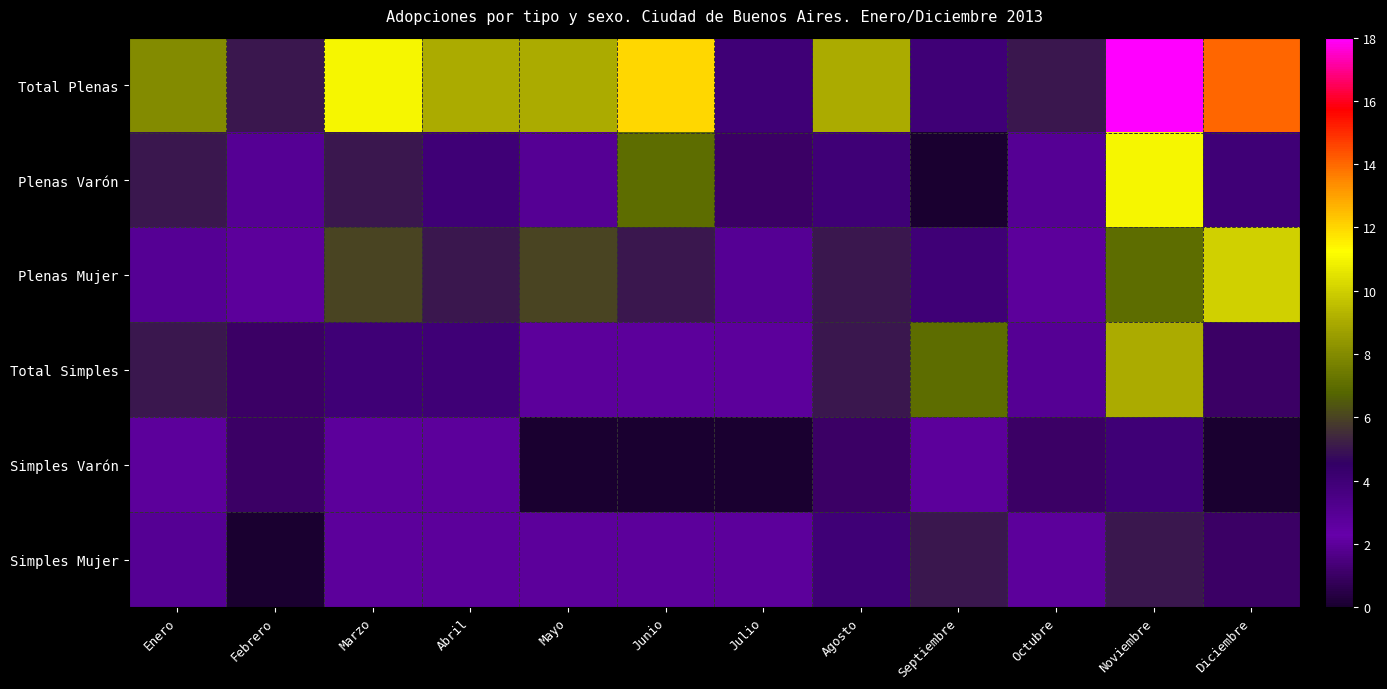

Which series has the largest total across all categories?

Total Plenas